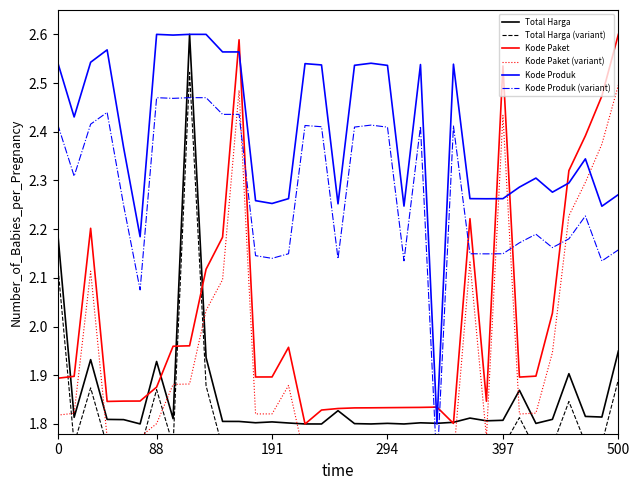

List the series in order of their peak value, lowest first.

Kode Produk (variant), Kode Paket (variant), Total Harga (variant), Total Harga, Kode Paket, Kode Produk